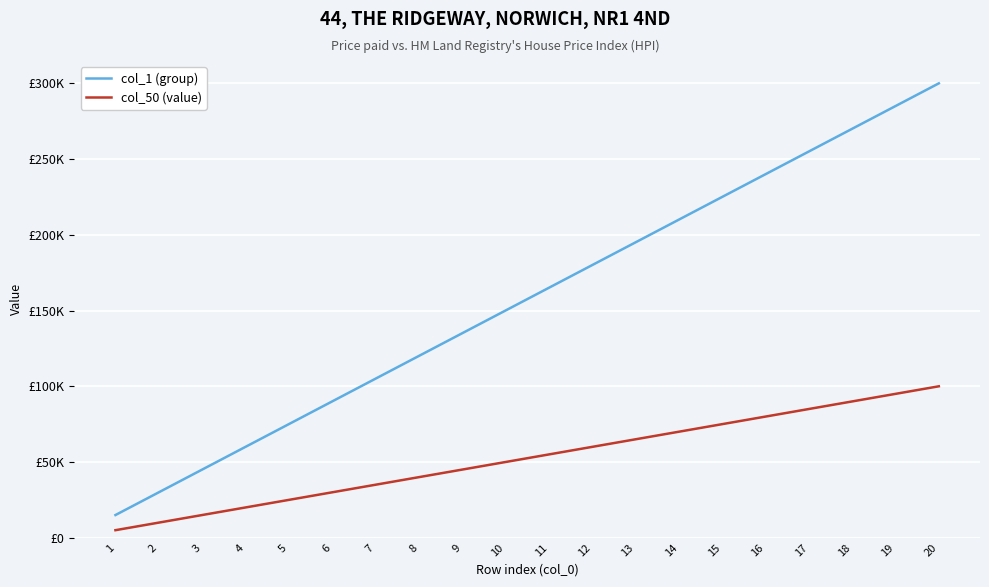

What is the lowest value of the col_50 (value) series?

5000